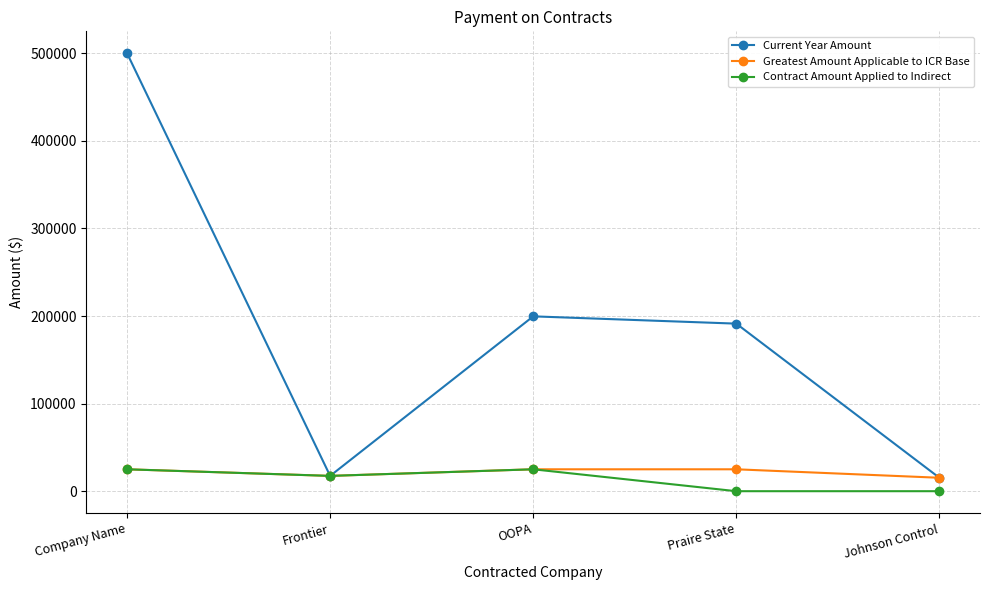

What are all the series names shown in the legend?

Current Year Amount, Greatest Amount Applicable to ICR Base, Contract Amount Applied to Indirect